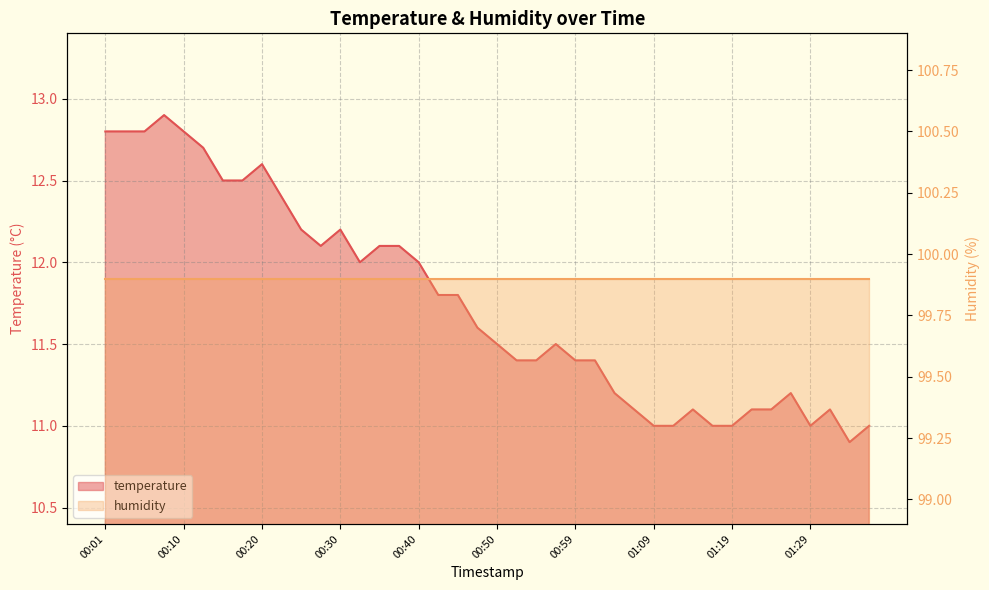

Reading left to right, extract all data points from this chart.

12.8	12.8	12.8	12.9	12.8	12.7	12.5	12.5	12.6	12.4	12.2	12.1	12.2	12.0	12.1	12.1	12.0	11.8	11.8	11.6	11.5	11.4	11.4	11.5	11.4	11.4	11.2	11.1	11.0	11.0	11.1	11.0	11.0	11.1	11.1	11.2	11.0	11.1	10.9	11.0